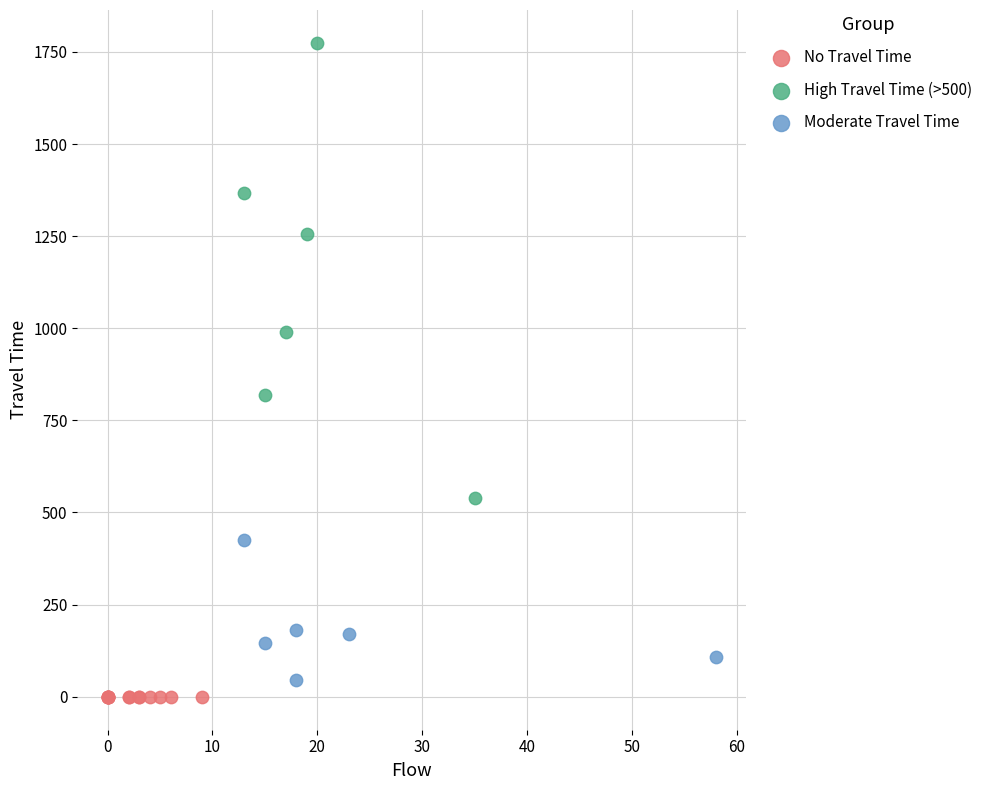

Which series reaches the maximum Y coordinate?

High Travel Time (>500)